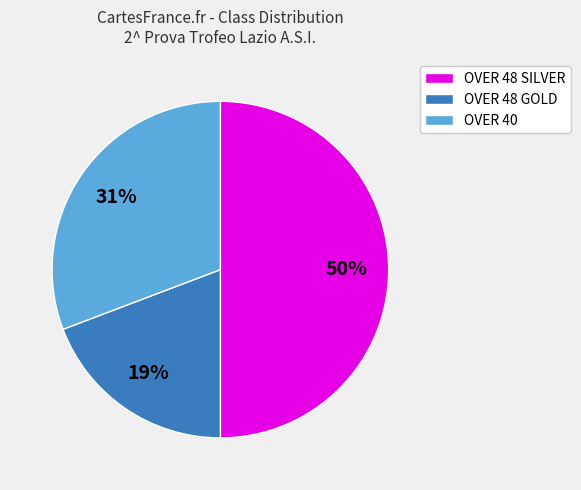

Does OVER 40 represent more than half of the total?

No